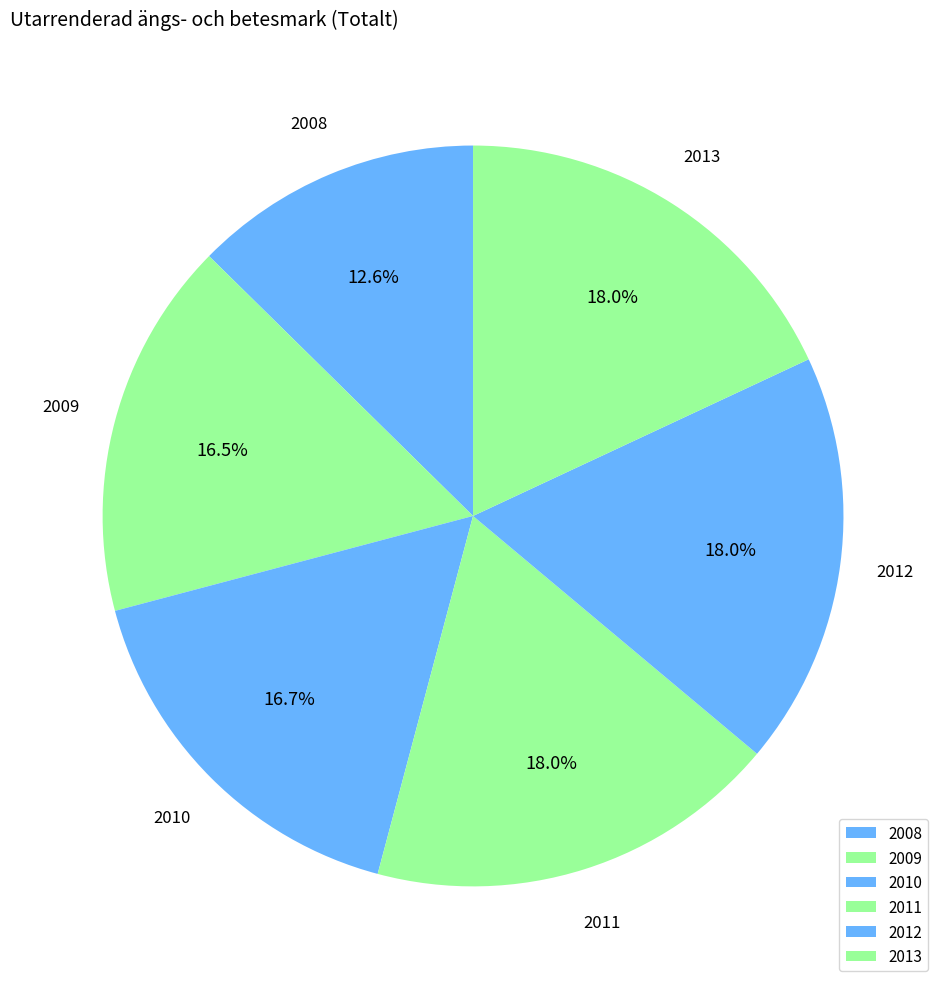

To the nearest percent, what is the combined percentage of 2008 and 2009?

29%